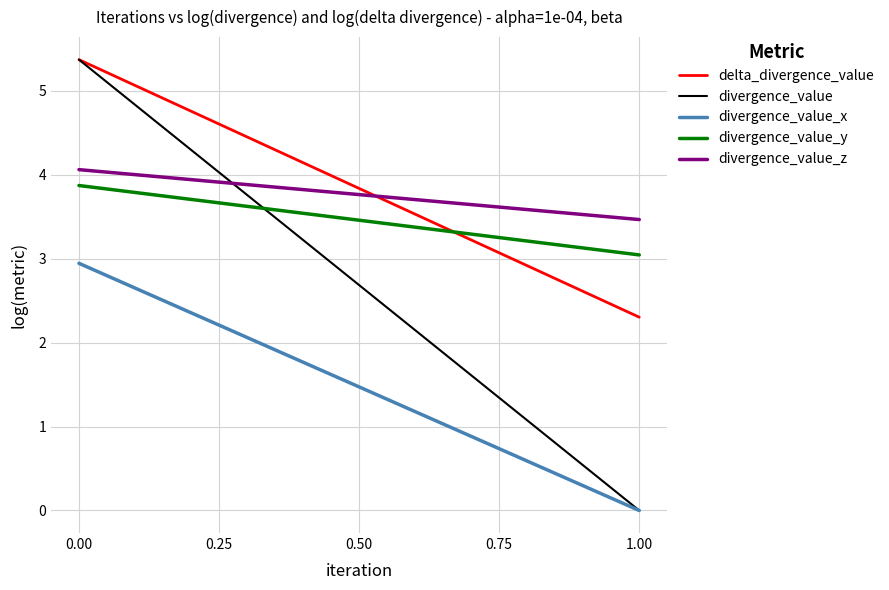

How many data points in divergence_value_x are above 2?

1